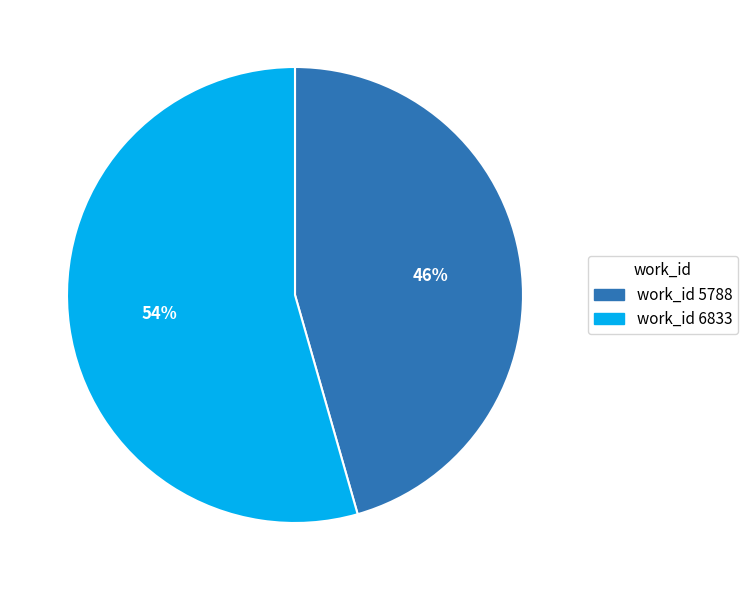

Is there a majority slice in this chart?

Yes